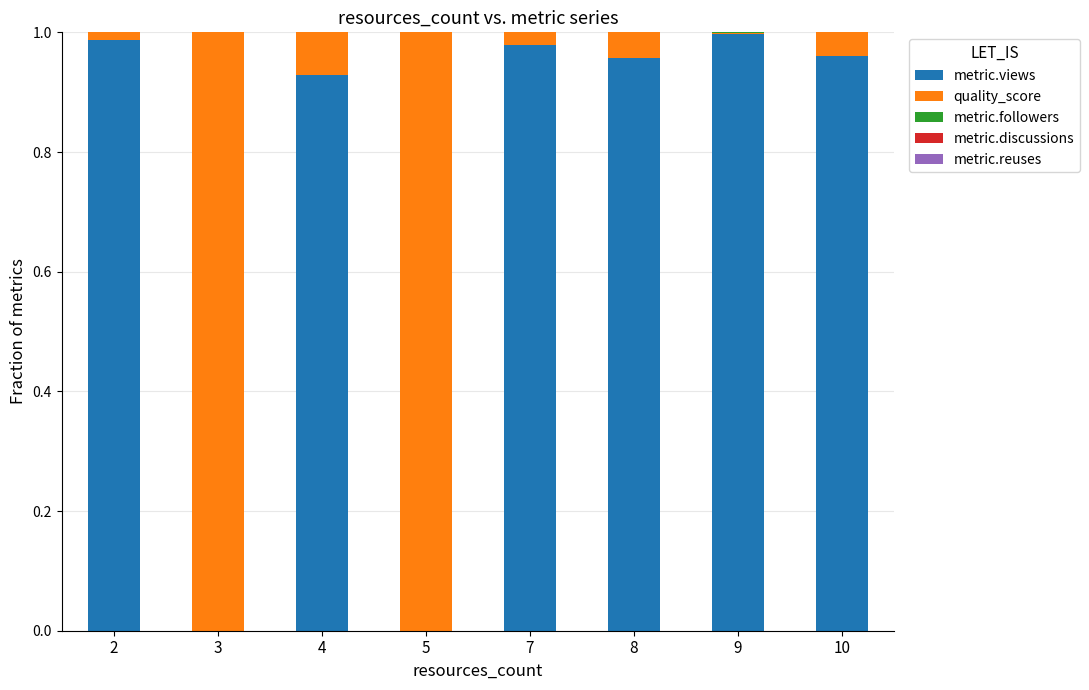

The metric.views series shows 1.5 at 8. True or false?

False